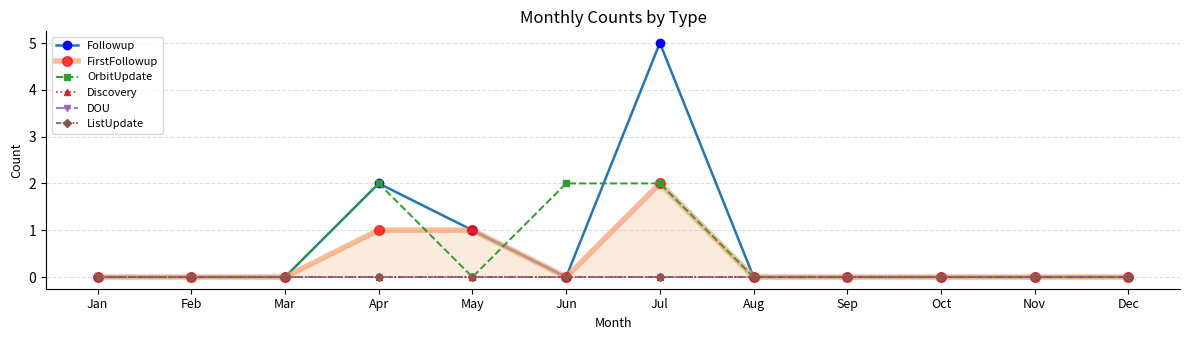

Where is Discovery nearest to the value 0?

Jan